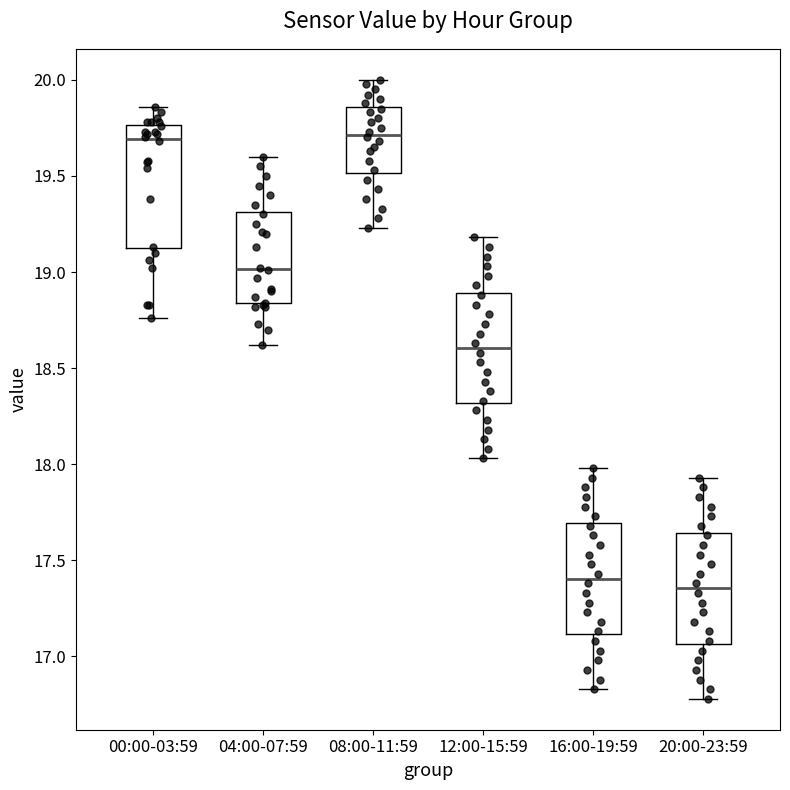

Where is the lower edge of the box for 08:00-11:59 on the y-axis? The values are not printed on the chart, so give them approximately, as read against the axis.

19.50